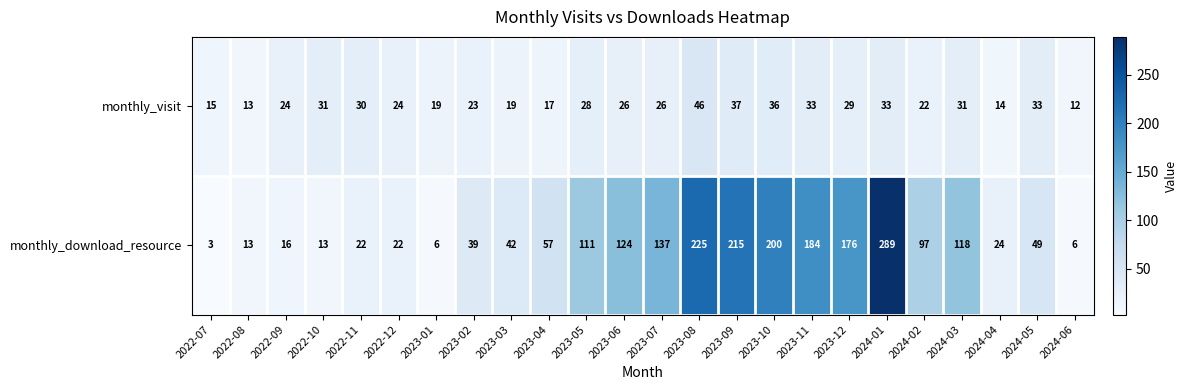

What is the maximum value shown in the chart?

289